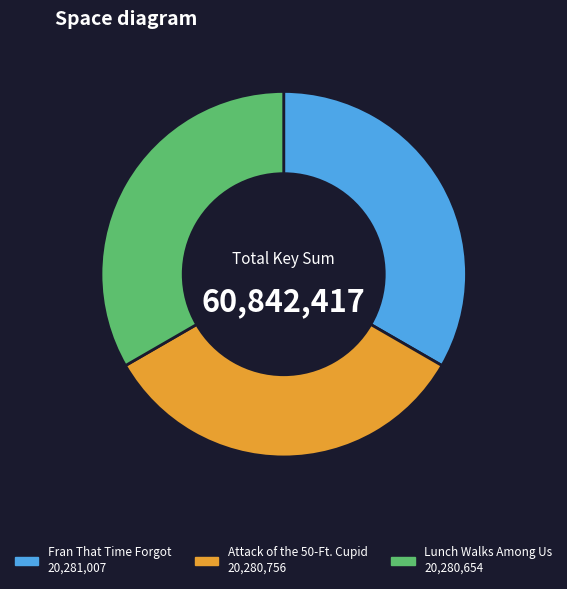

Is there any slice that represents more than half of the pie?

No